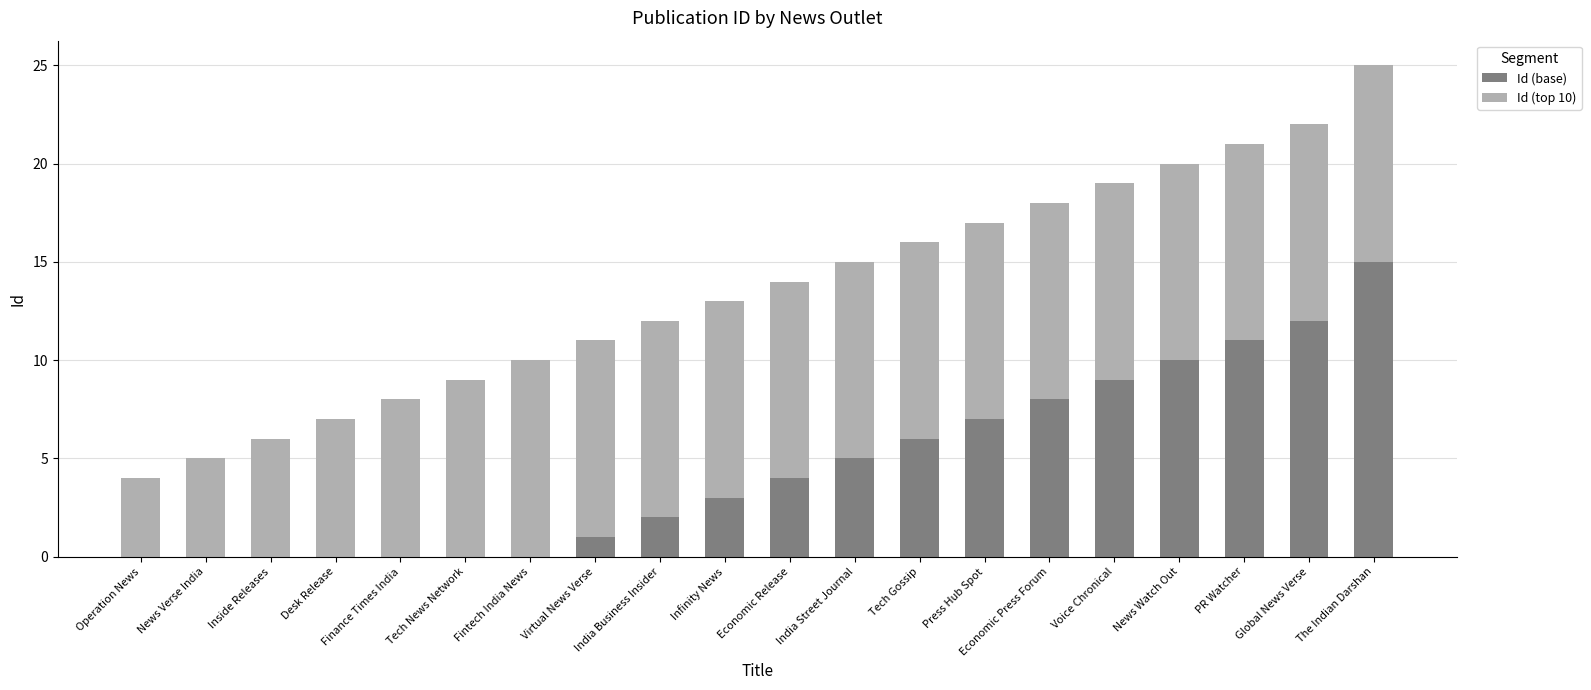

At which category is the sum across all series the highest?

The Indian Darshan